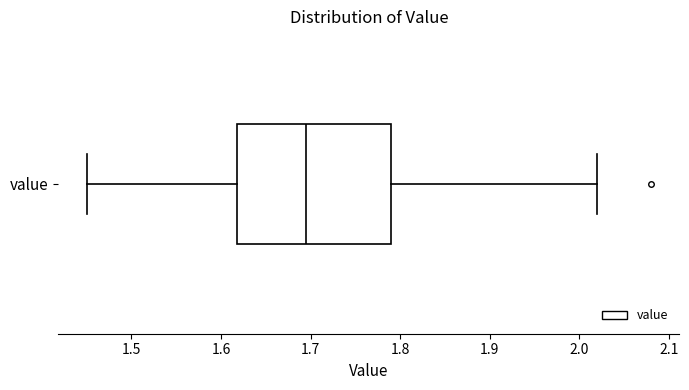

Where is the left edge of the box for value on the x-axis? The values are not printed on the chart, so give them approximately, as read against the axis.

1.62